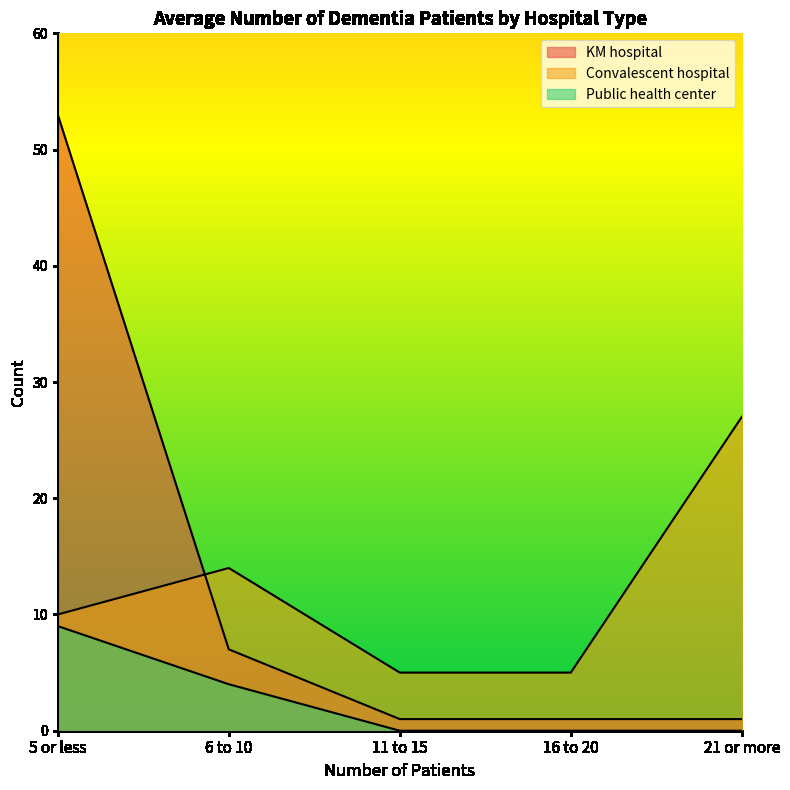

How many series are shown in this chart?

3